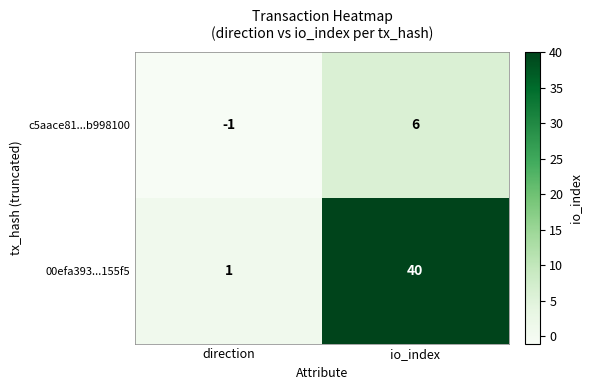

What is the difference between the highest and lowest values at direction?

2